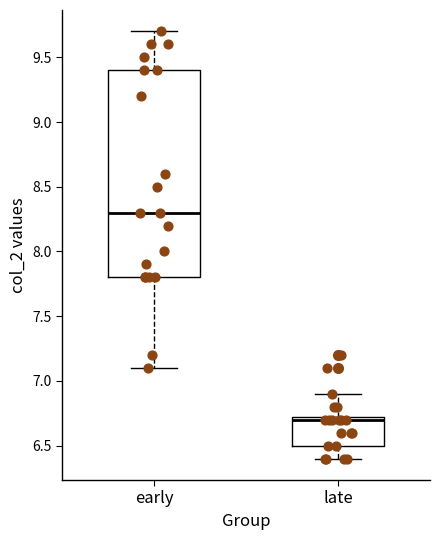

Reading left to right, transcribe this box plot: for each box, give where its median line is, the range the box spans, and where its two whiskers end, as read against the y-axis. The values are not printed on the chart, so give them approximately, as read against the axis.

early: median 8.30, box 7.80 to 9.40, whiskers 7.10 to 9.70
late: median 6.70, box 6.50 to 6.75, whiskers 6.40 to 6.90